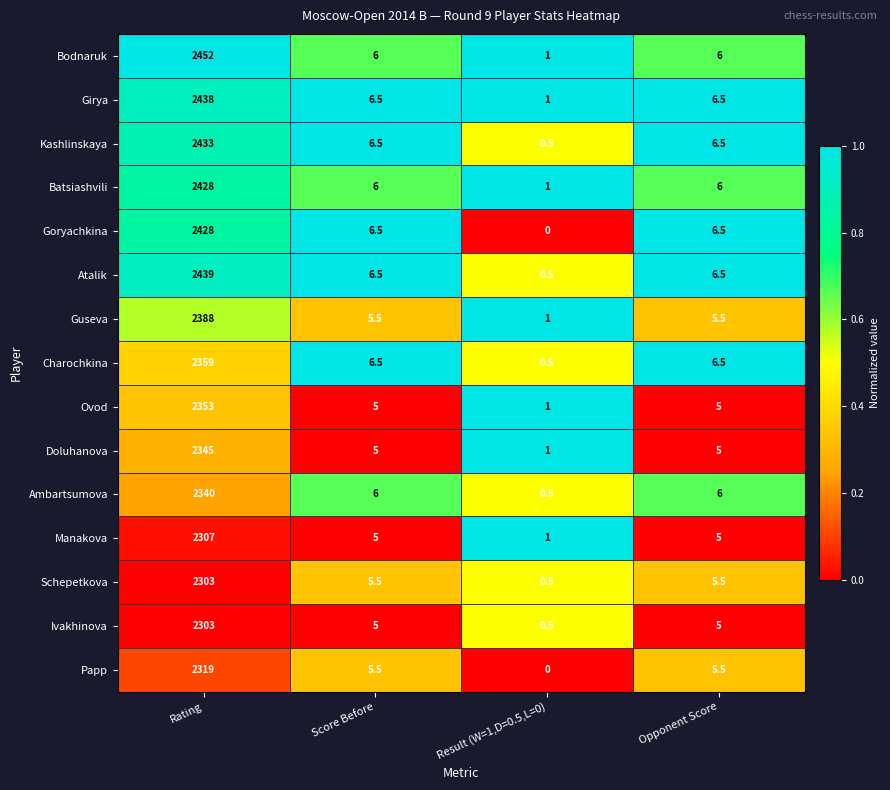

Is the value of Girya at Rating greater than the value of Ovod at Opponent Score?

Yes